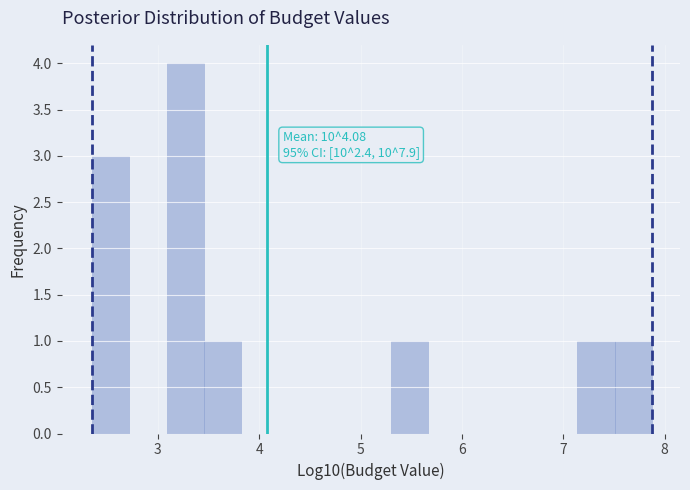

Around what value on the x-axis is the tallest bar? Give the approximate position of its centre, as read against the axis.

3.3